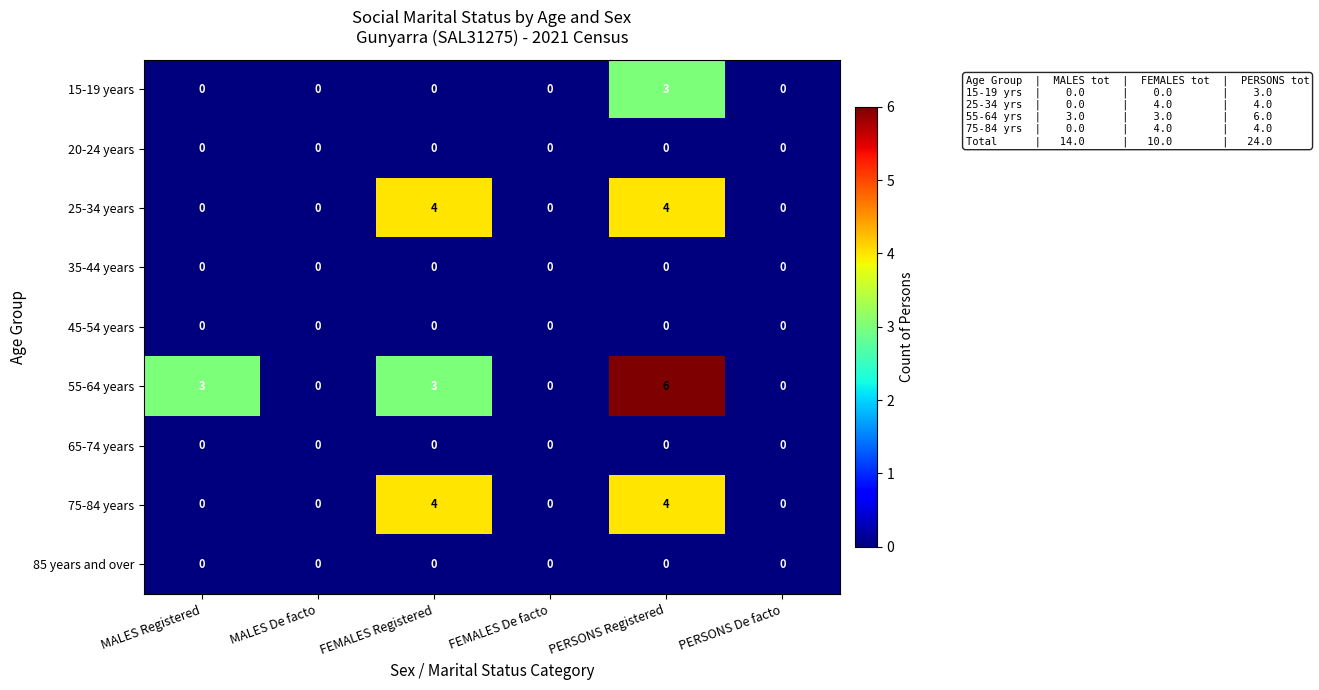

What is the difference between the maximum and minimum values in the 75-84 years series?

4